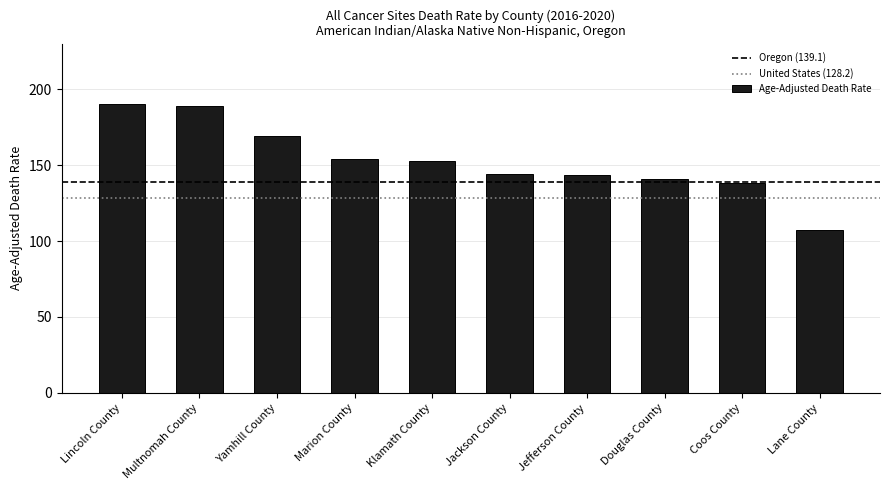

What is the change in value from Douglas County to Coos County?

-2.6